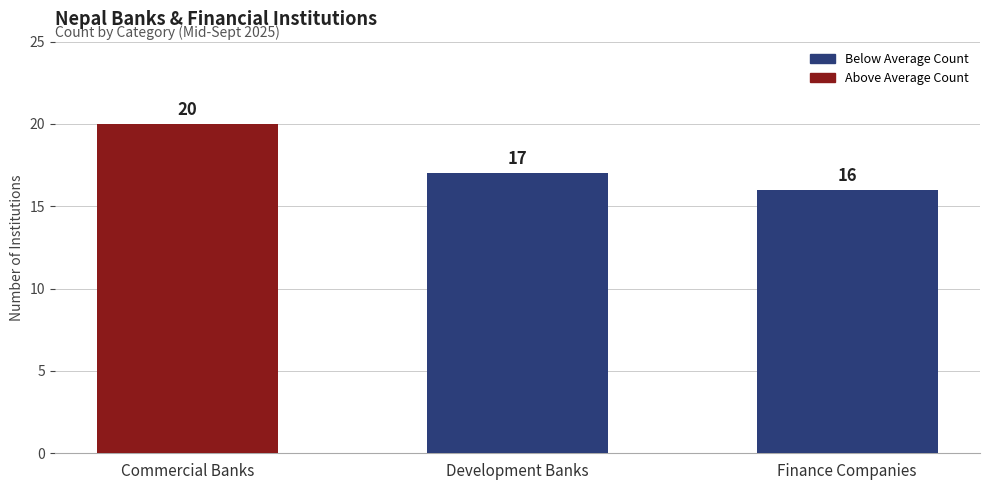

Reading left to right, extract all data points from this chart.

Commercial Banks=20	Development Banks=17	Finance Companies=16